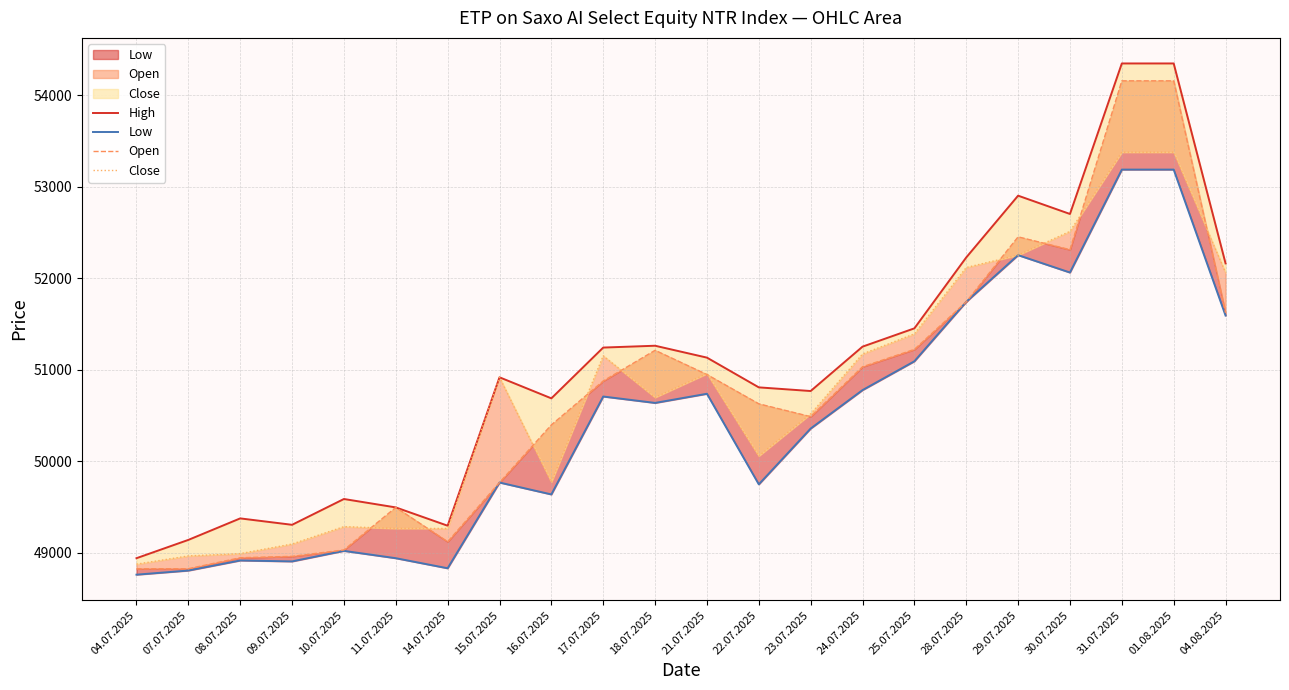

Where is the first local maximum for Open?

11.07.2025